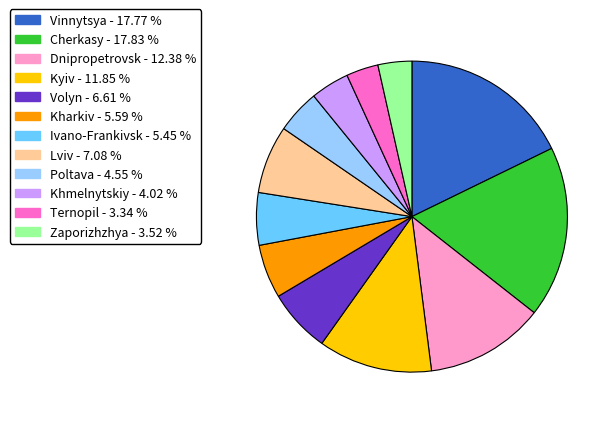

How many slices are in this pie chart?

12